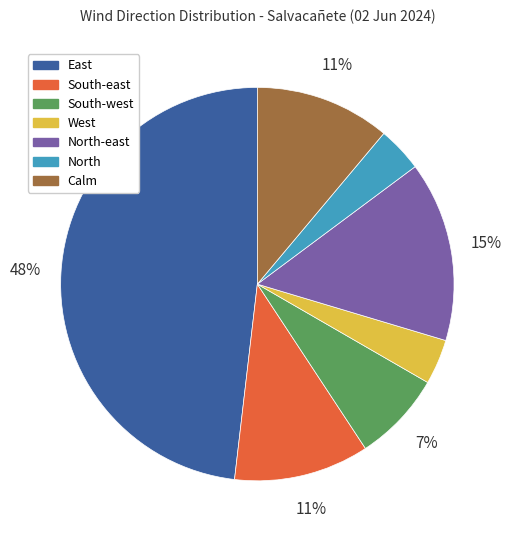

To the nearest percent, what percentage of the pie is South-west?

7%